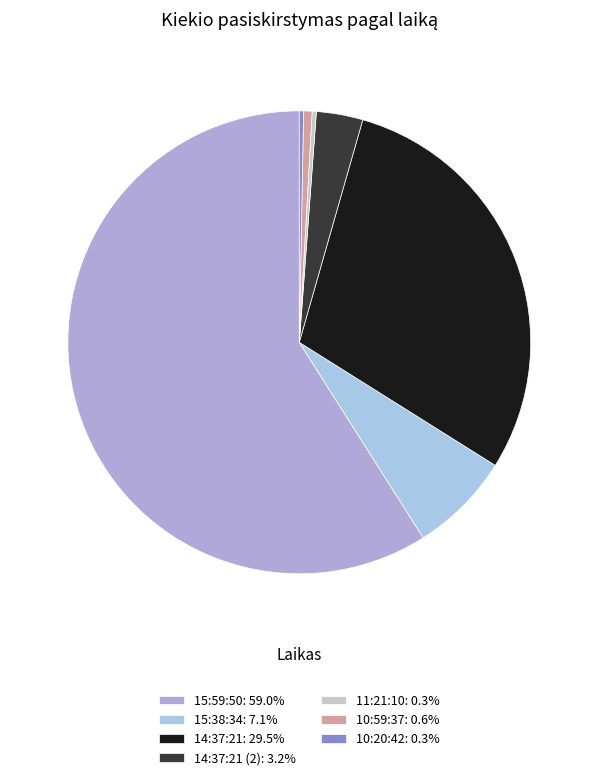

Which slice is the largest?

15:59:50